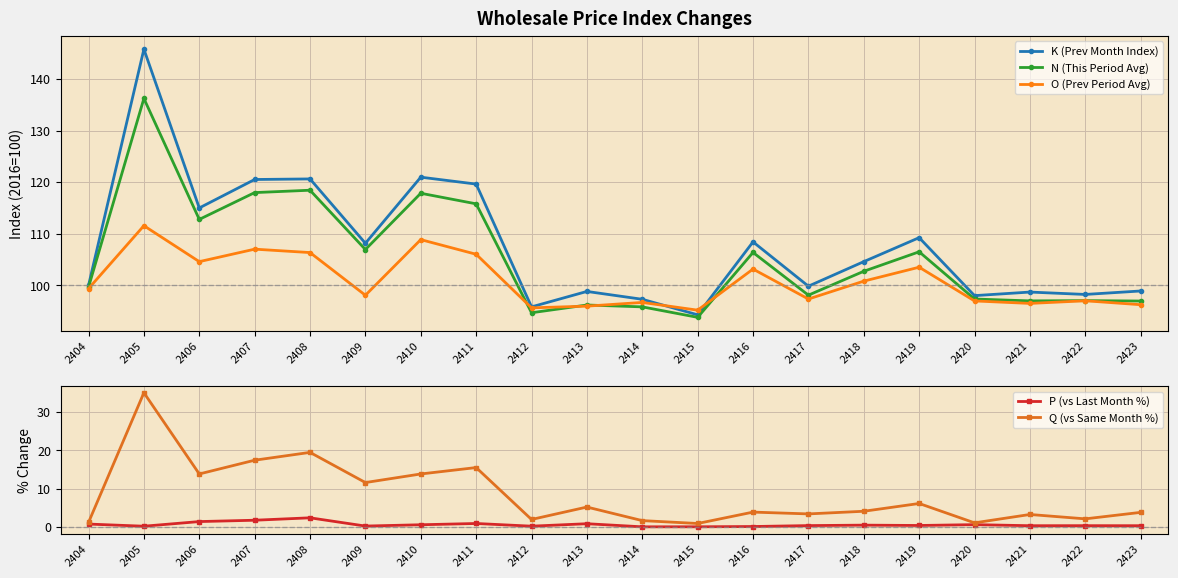

Which label corresponds to the smallest value in the chart?

2414